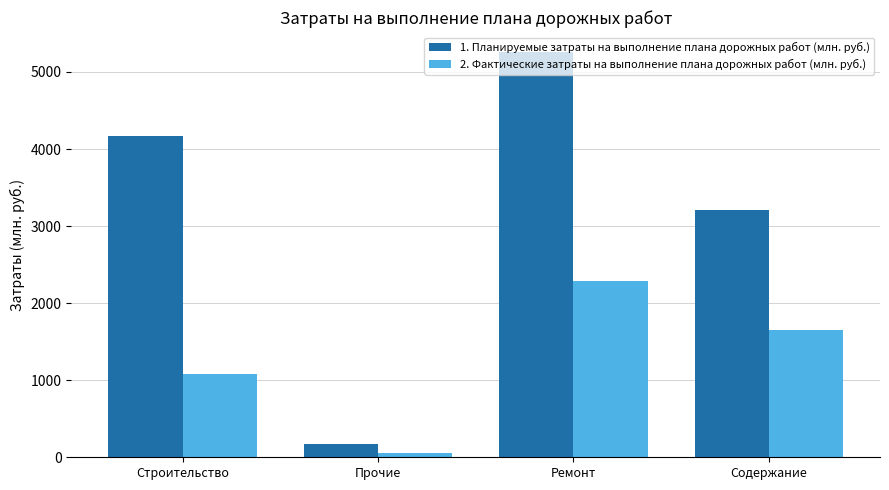

True or false: 2. Фактические затраты на выполнение плана дорожных работ (млн. руб.) has a value of 59.0 at Прочие.

True